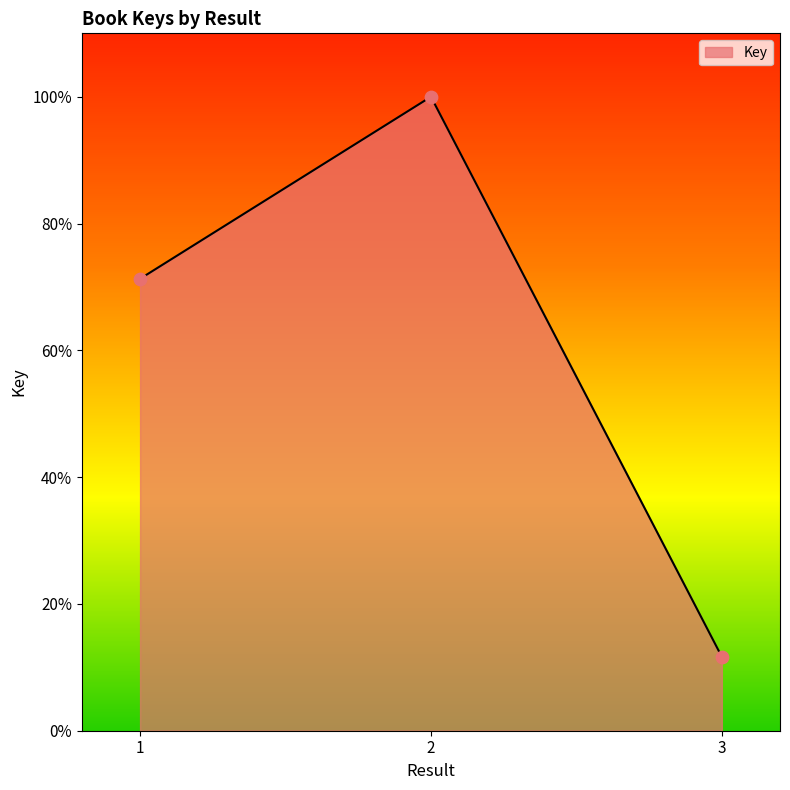

Which has a higher value, 3 or 1?

1